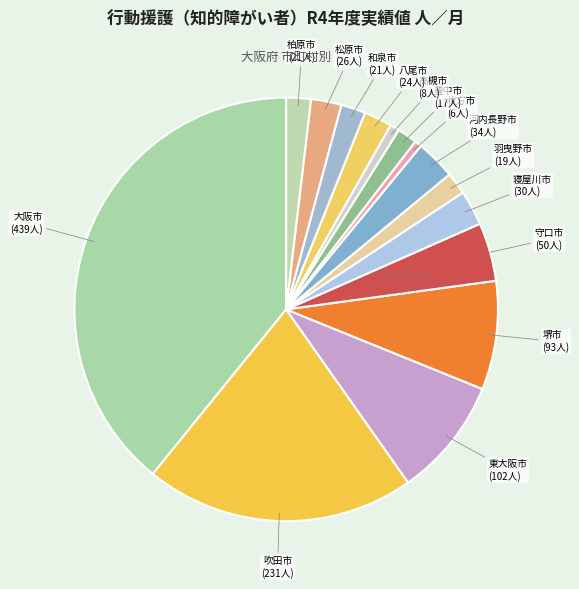

Which category has the biggest portion of the pie?

大阪市